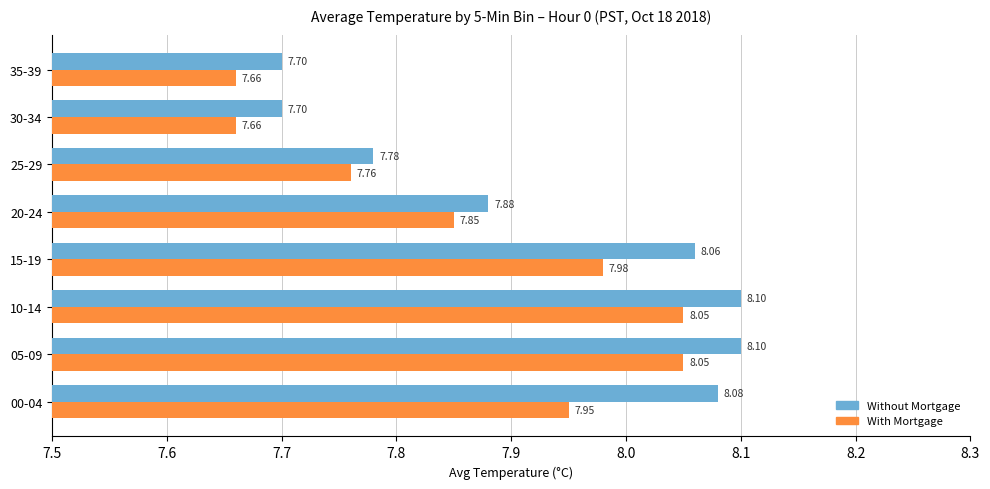

Which series has the widest spread of values?

Without Mortgage